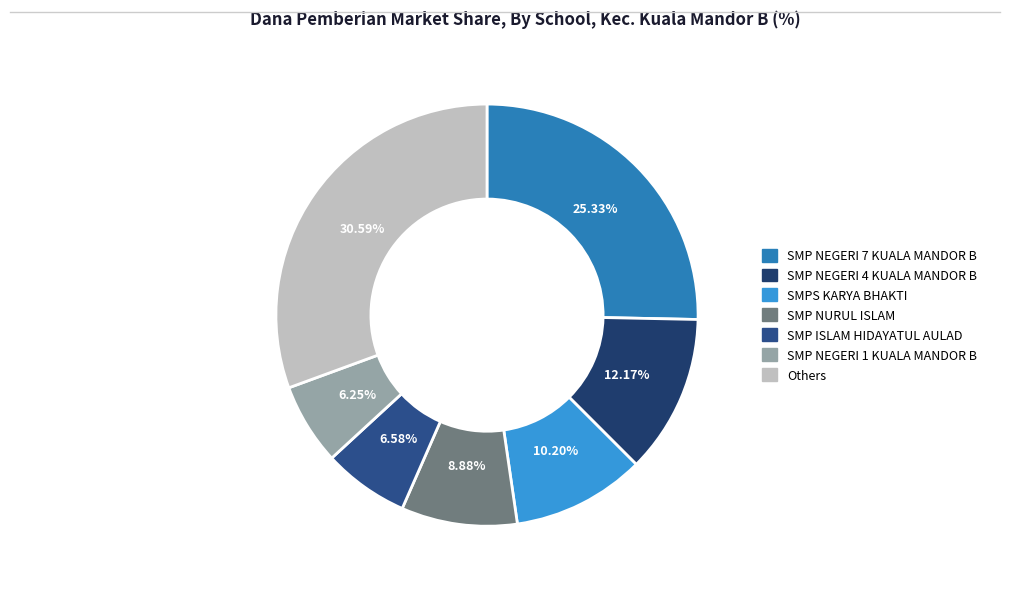

How many segments does this pie chart have?

7